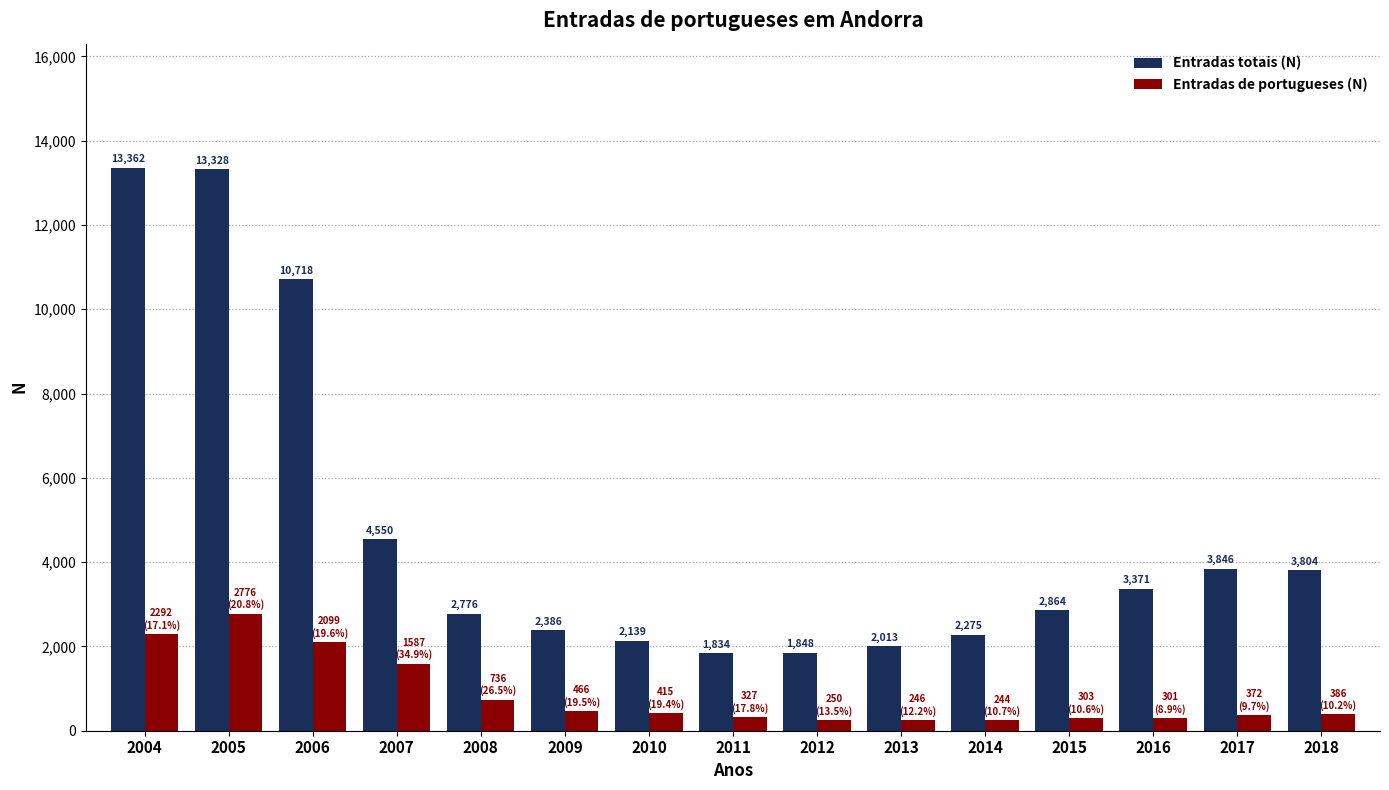

Count the number of categories in the chart.

15